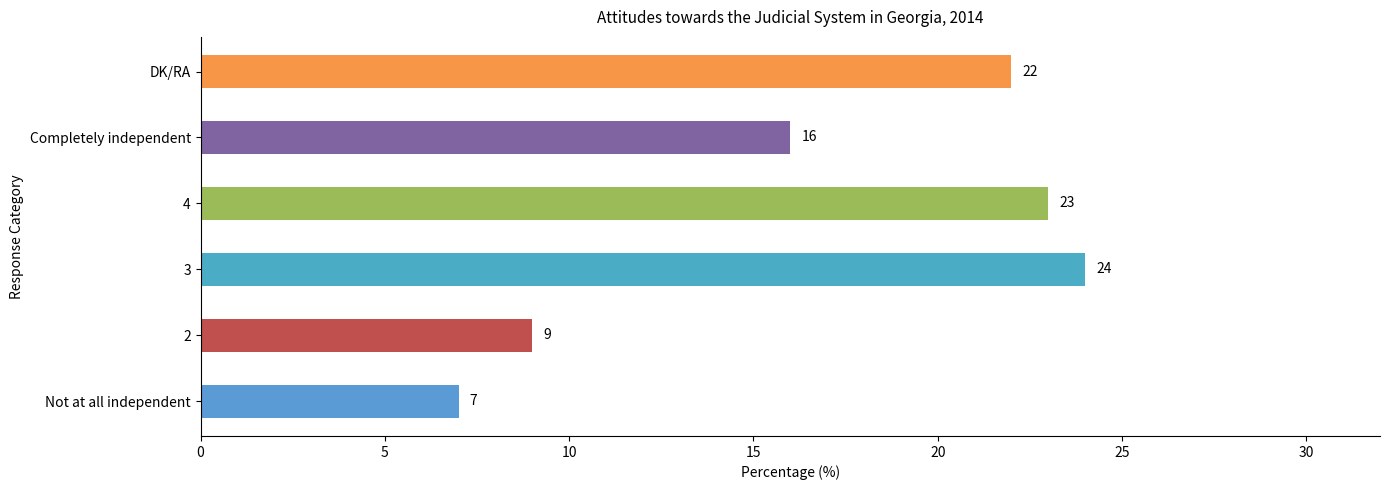

What is the greatest value displayed?

24